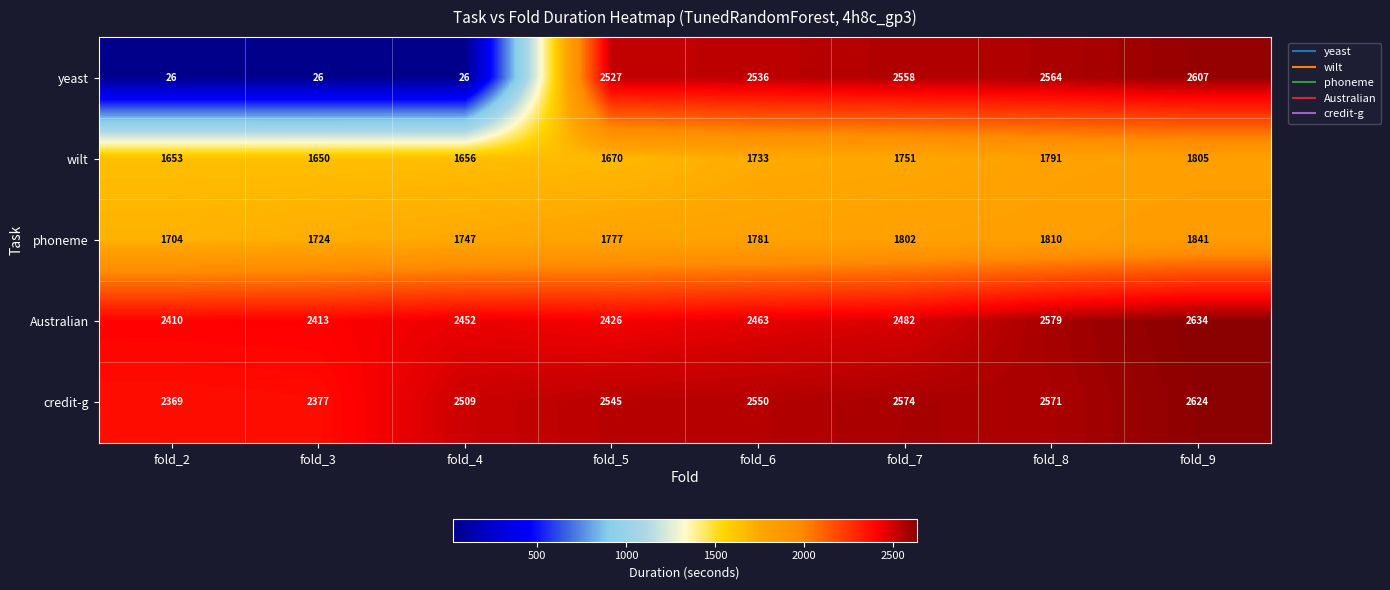

What is the greatest value displayed?

2634